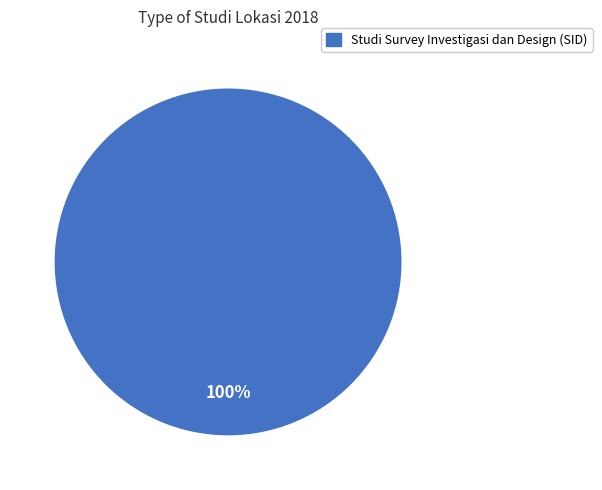

Does any single category account for the majority?

Yes